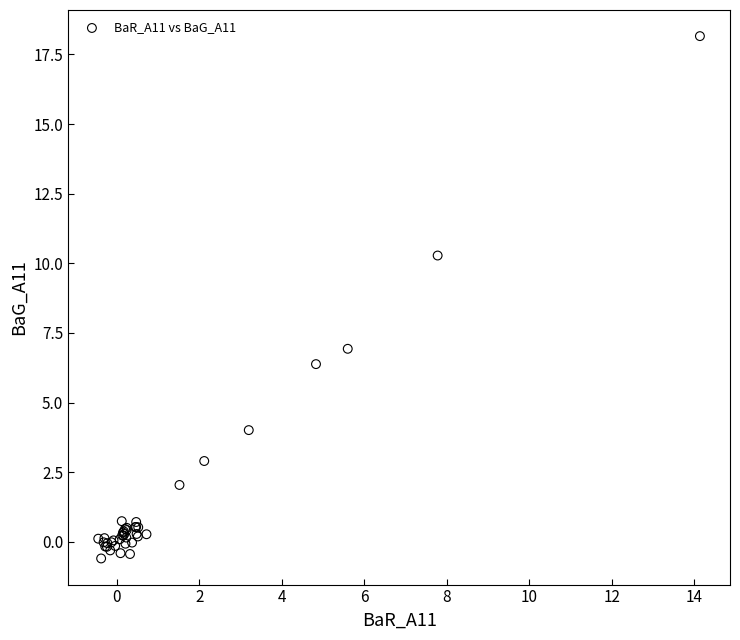

What Y value in the scatter plot is closest to 8?

6.9